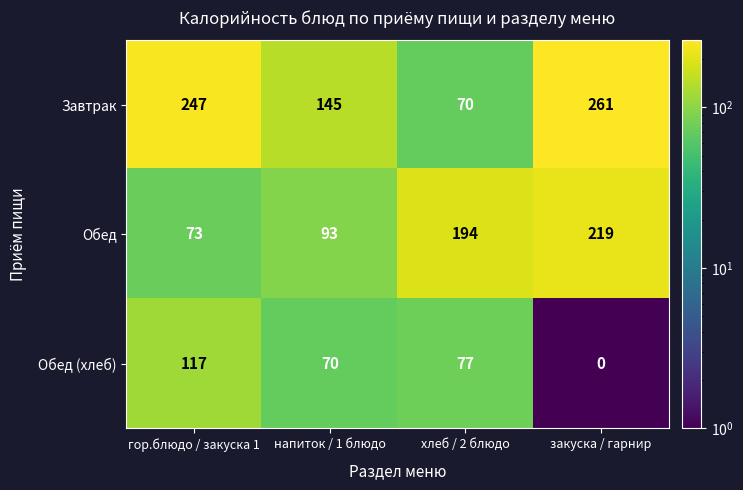

At which category is the sum across all series the highest?

закуска / гарнир